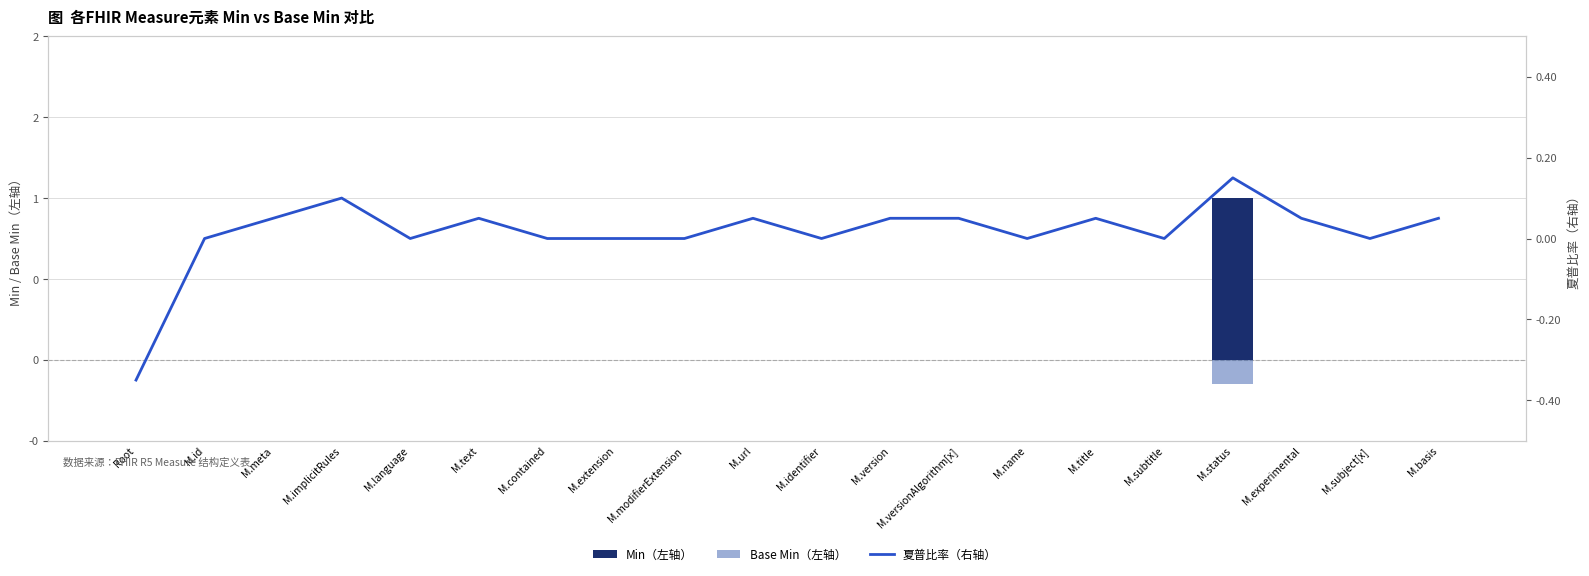

What is the difference between the maximum and minimum values in the 夏普比率（右轴） series?

0.5